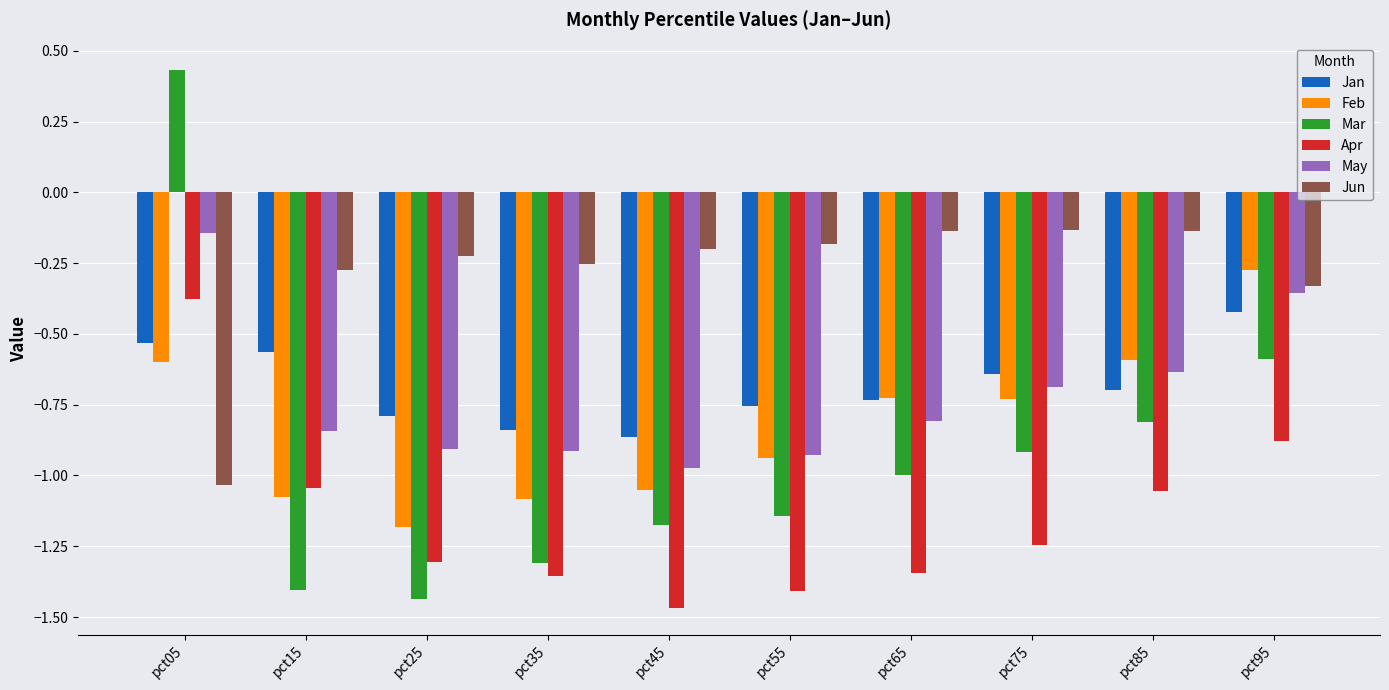

The Jan series shows -0.8 at pct55. True or false?

True